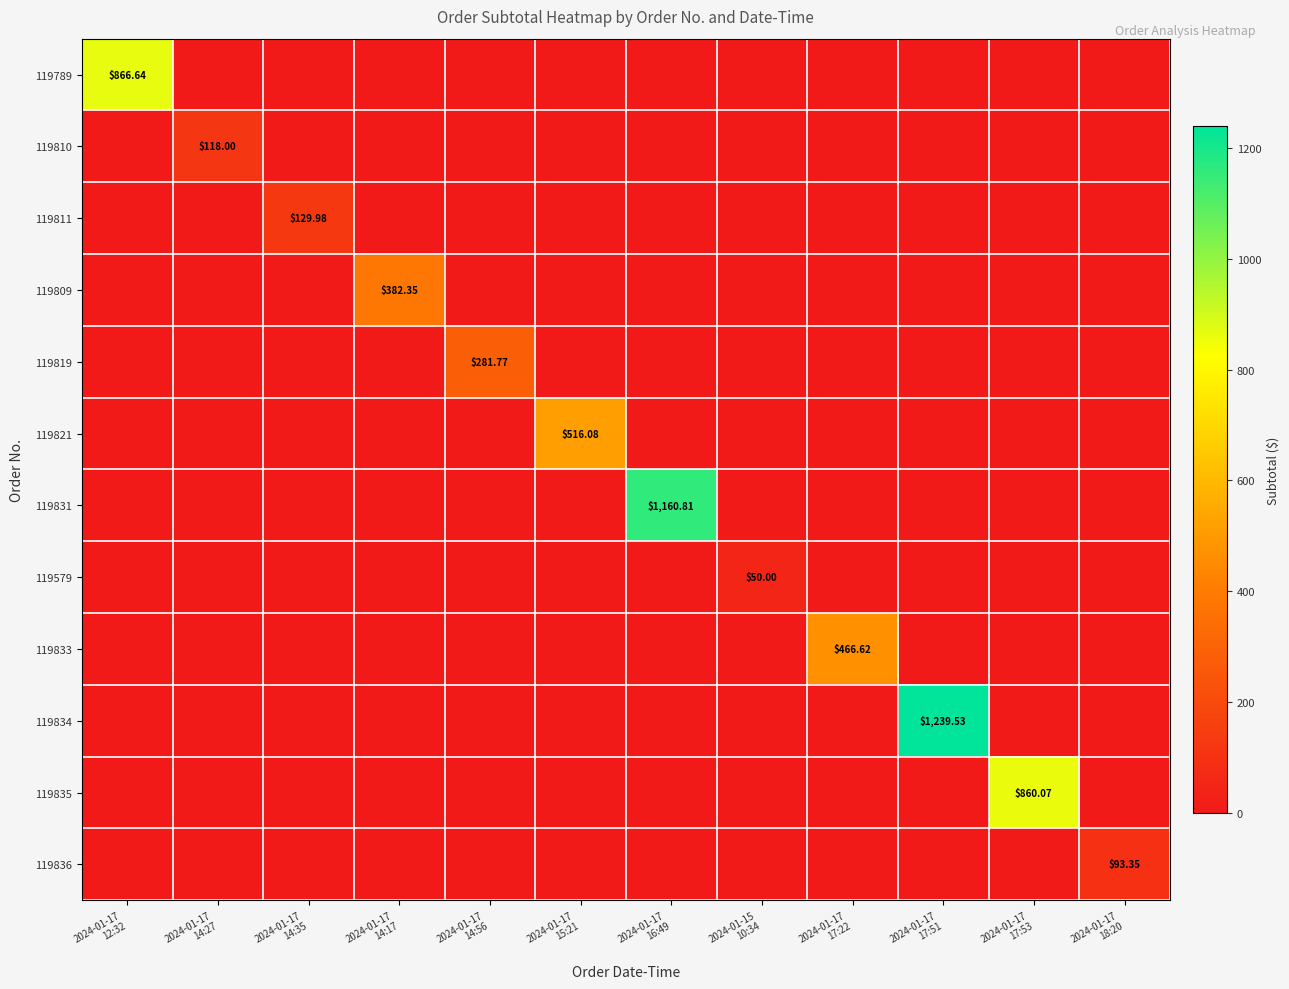

True or false: 119821 has a value of 246.1 at 2024-01-17 17:51.

False